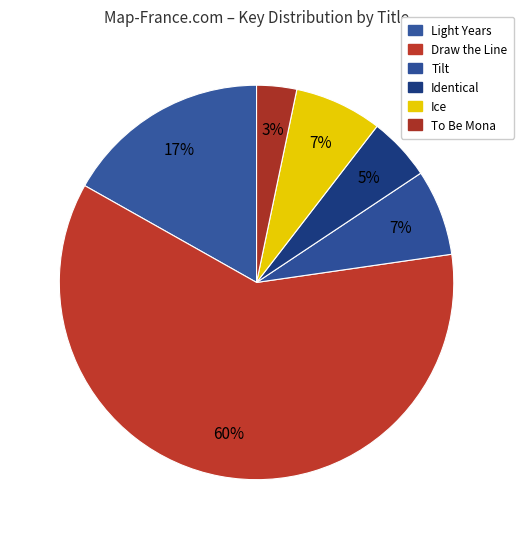

Which category has the smallest portion of the pie?

To Be Mona